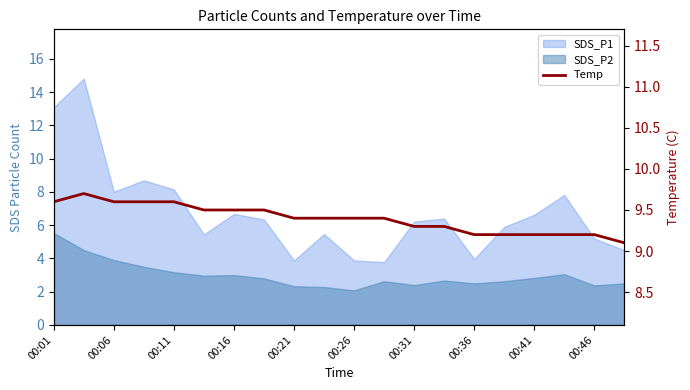

Which label corresponds to the largest value in the chart?

00:06